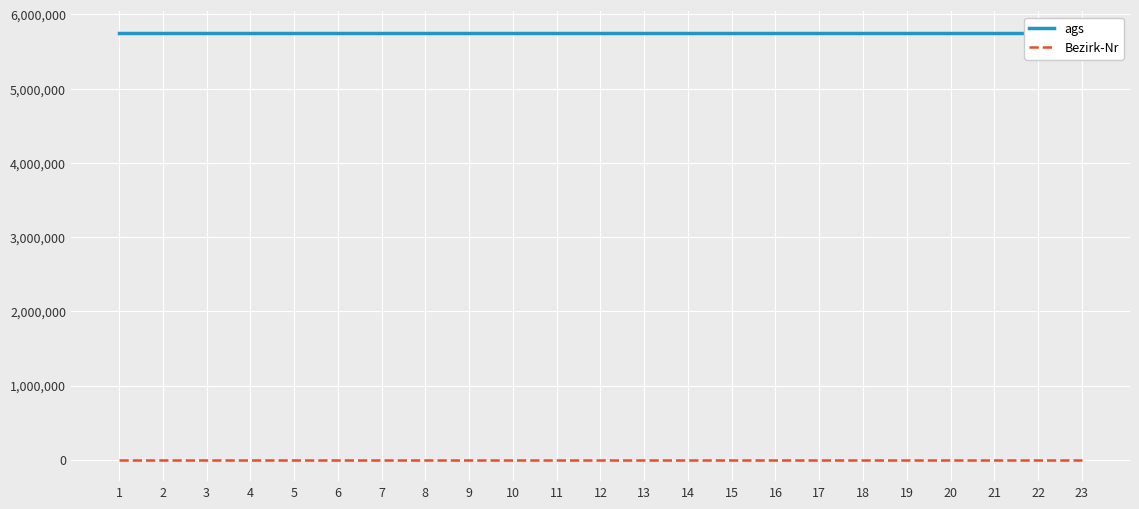

What is the spread (max minus min) of values at 12?

5754020